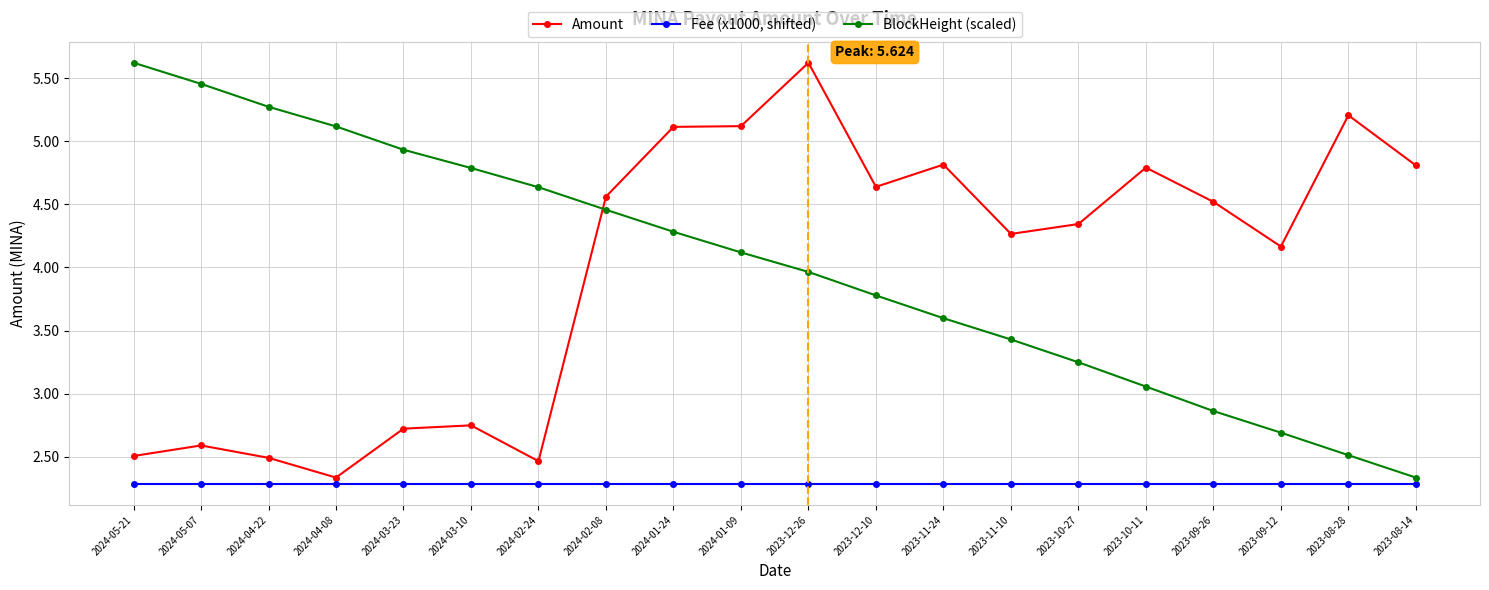

How many data points does each series have?

20